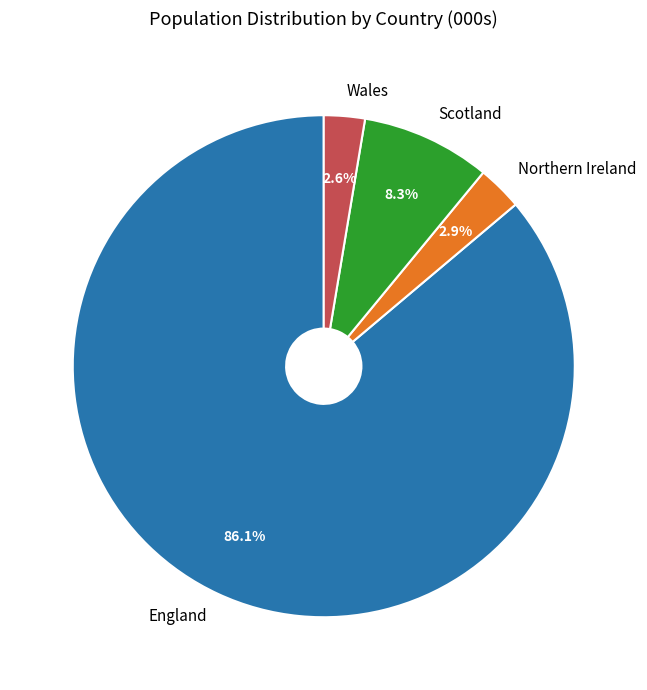

Is the sum of England and Wales greater than half?

Yes